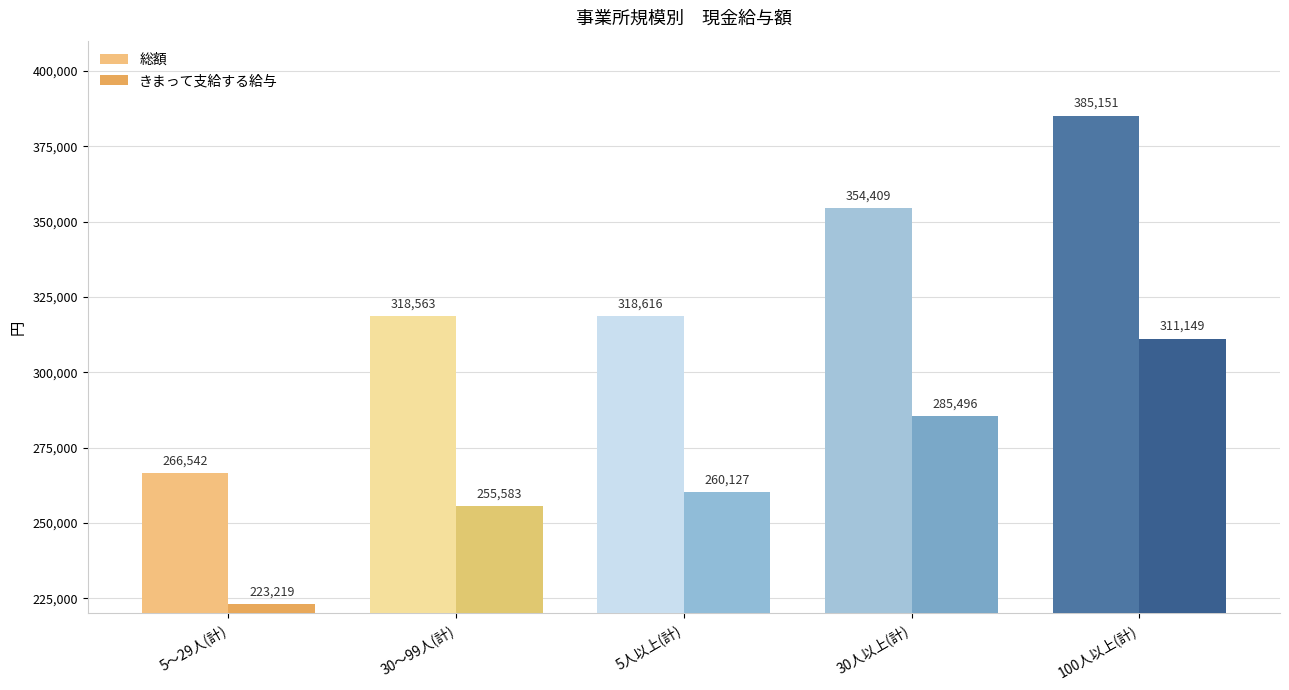

Rank the series by their maximum value, from highest to lowest.

総額, きまって支給する給与